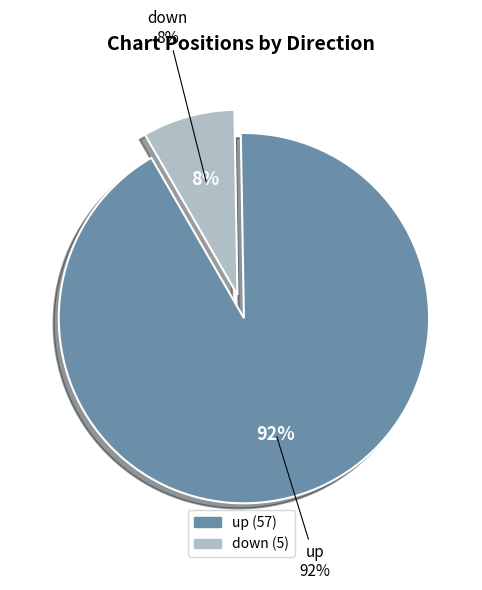

To the nearest percent, what is the average slice percentage?

50%